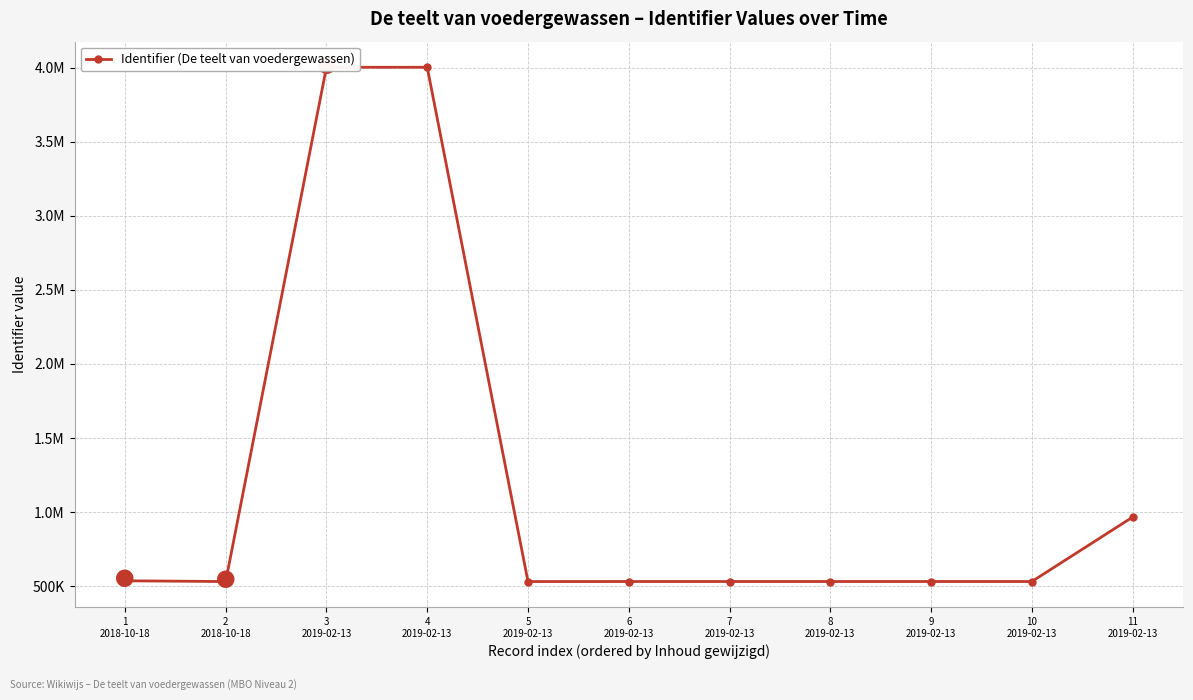

Reading left to right, what are all the values shown in this chart?

1
2018-10-18=535017	2
2018-10-18=529941	3
2019-02-13=4002796	4
2019-02-13=4002797	5
2019-02-13=529915	6
2019-02-13=530191	7
2019-02-13=530189	8
2019-02-13=530190	9
2019-02-13=530192	10
2019-02-13=530193	11
2019-02-13=964979